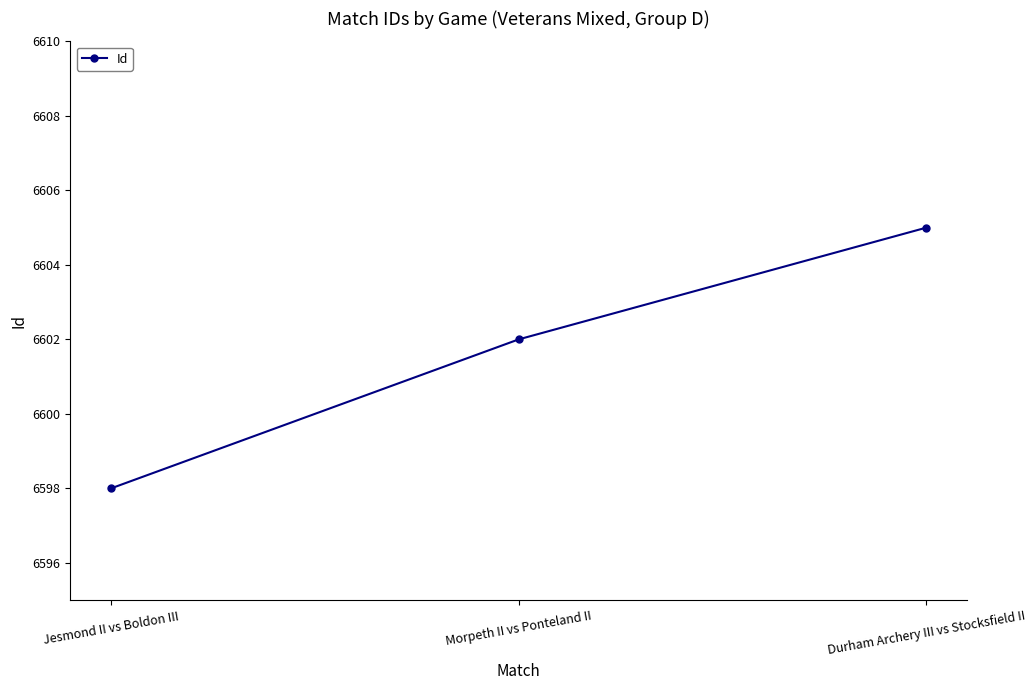

What is the label of the 1st point from the left?

Jesmond II vs Boldon III